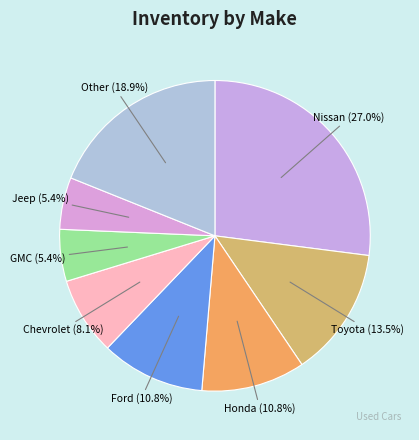

To the nearest percent, what is the average slice percentage?

12%